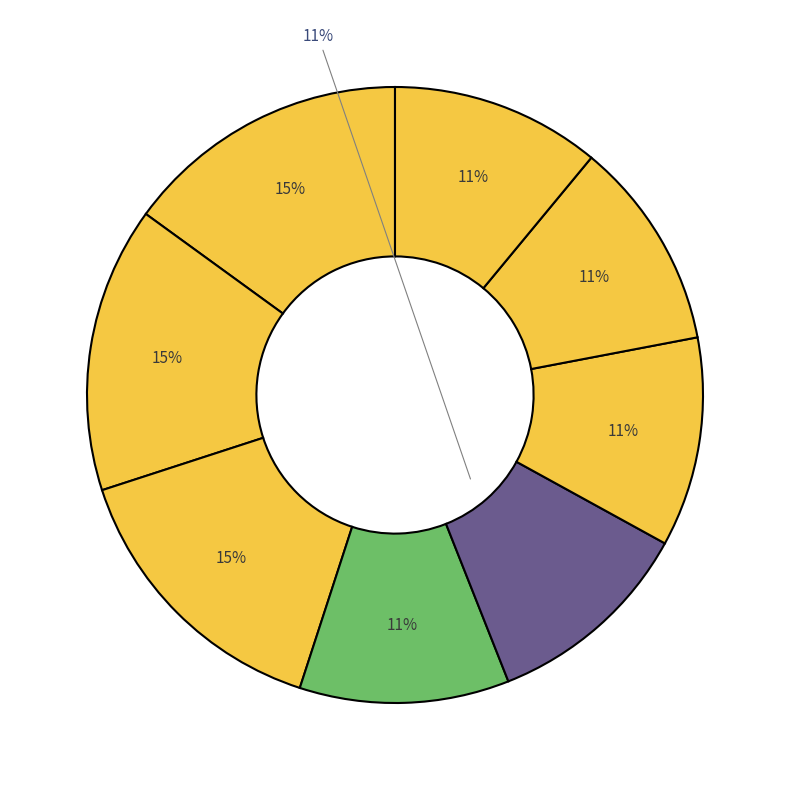

How many slices are in this pie chart?

8